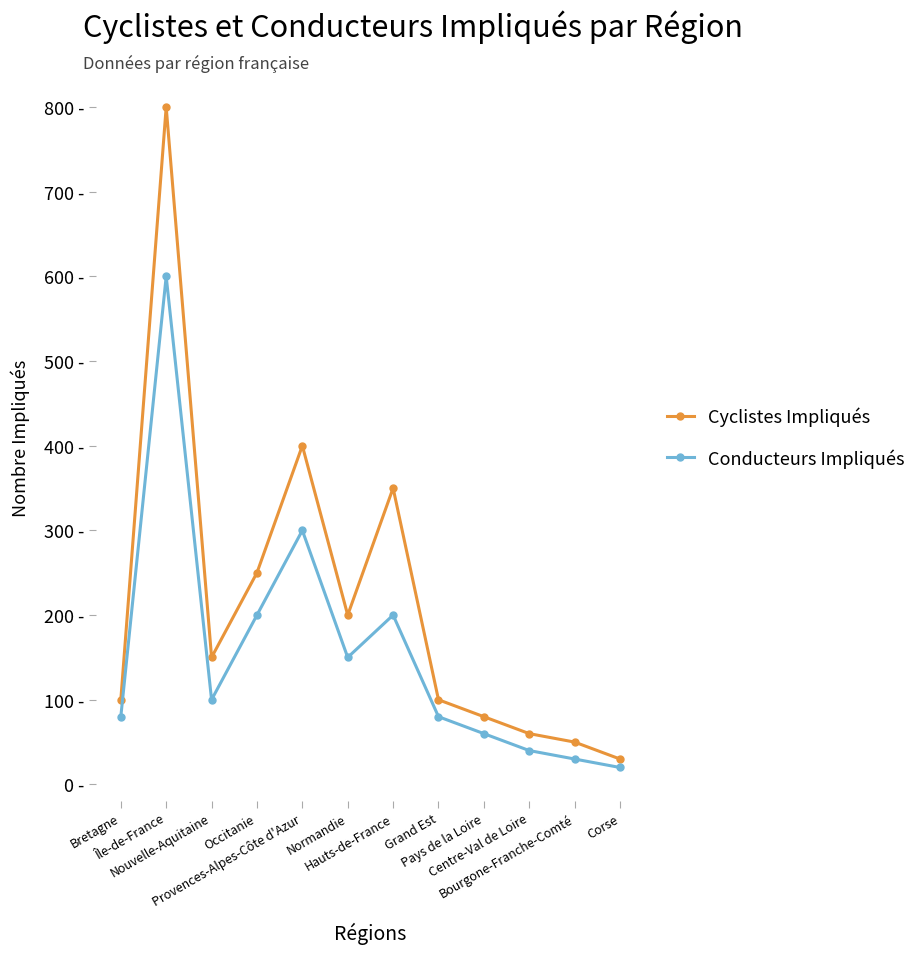

What is the label of the 11th point from the right?

Île-de-France